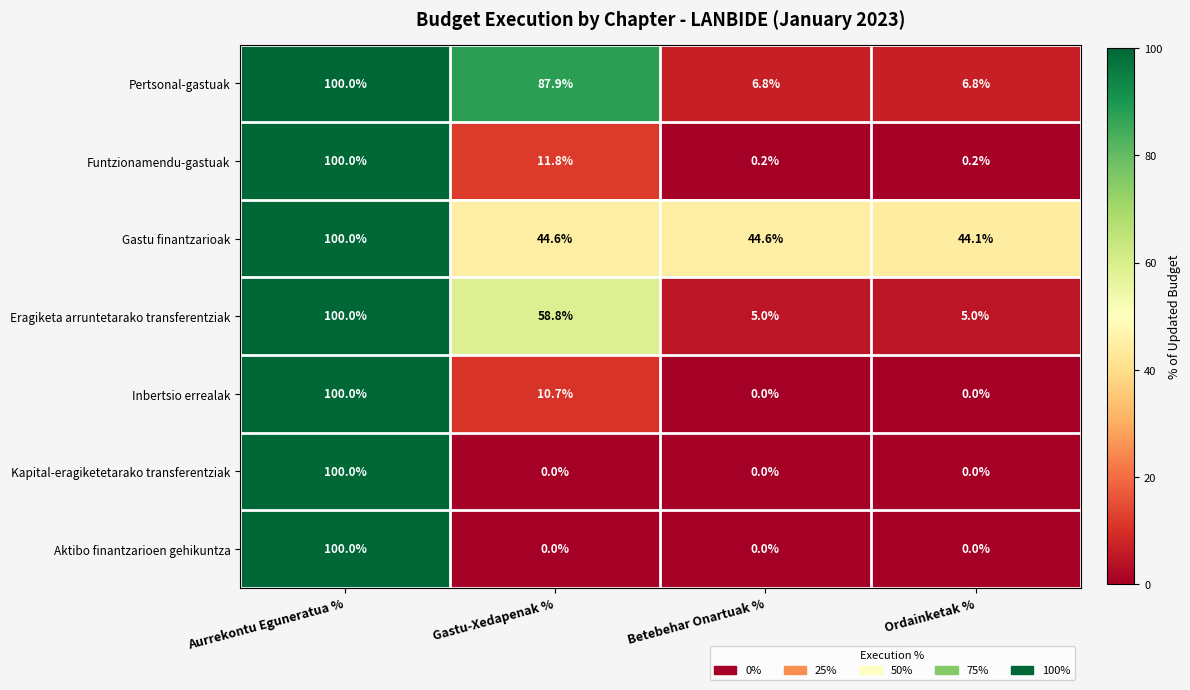

What is the sum of all Eragiketa arruntetarako transferentziak values?

168.8